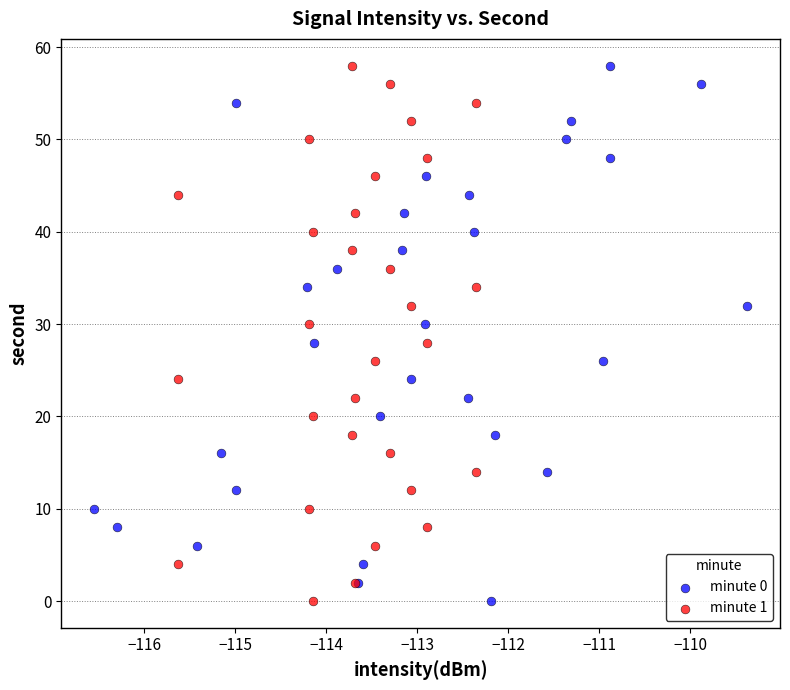

What are all the series names shown in the legend?

minute 0, minute 1